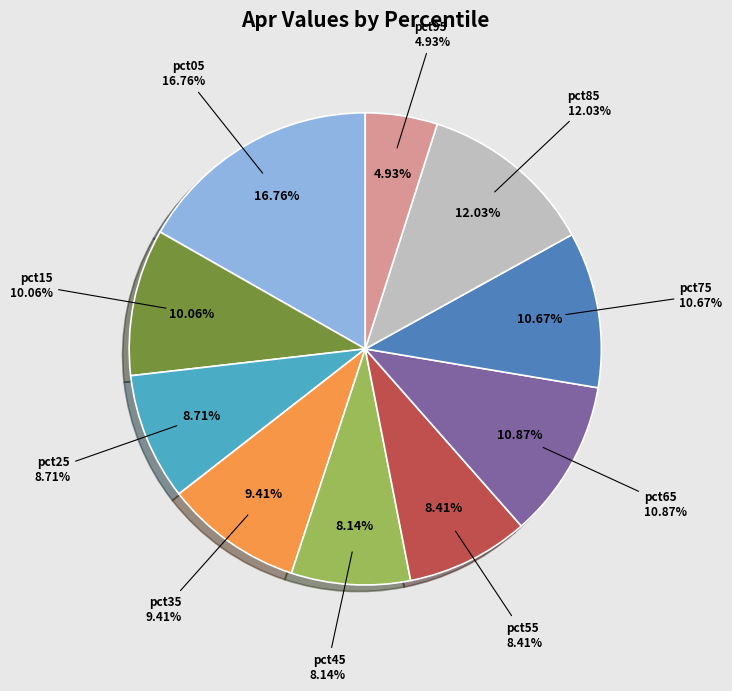

True or false: pct95 accounts for 1% of the total.

False